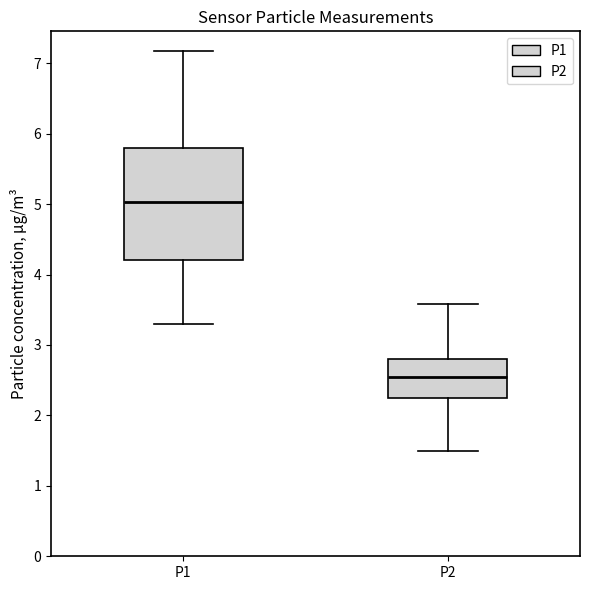

Which box's median line is the highest?

P1